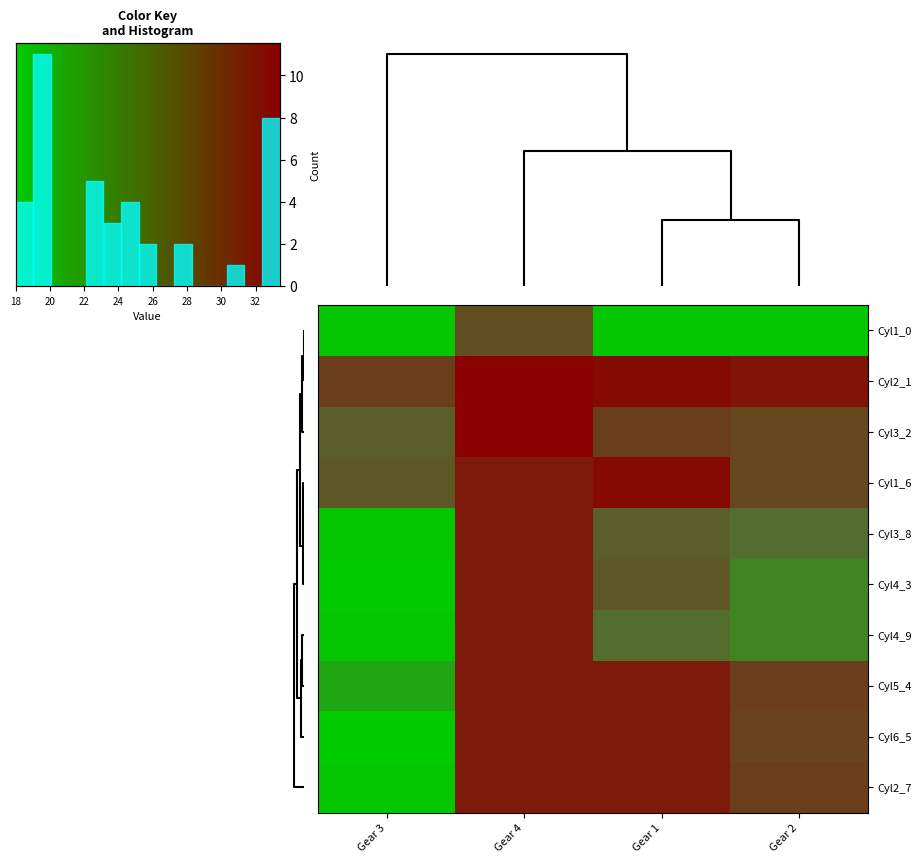

At Gear 3, list the series in order from largest to smallest.

Cyl4_3, Cyl6_5, Cyl1_0, Cyl3_8, Cyl4_9, Cyl2_7, Cyl5_4, Cyl3_2, Cyl1_6, Cyl2_1